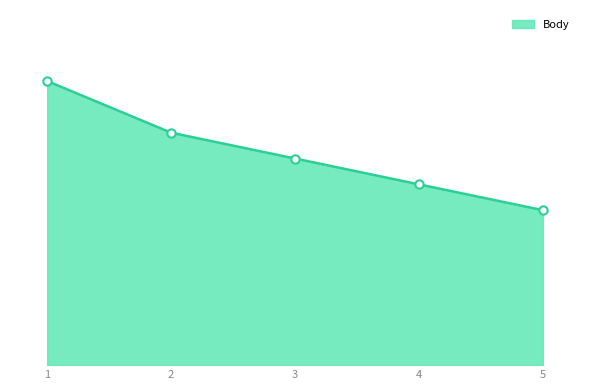

Does the chart display data point markers on the line(s)?

No